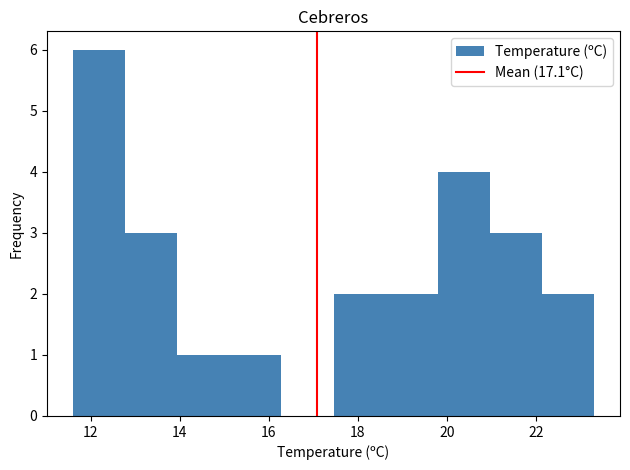

Reading left to right, list every bar in this chart as the range it spans on the x-axis followed by its height. Neither the bar edges nor the heights are printed on the chart, so give them approximately, as read against the axes.

11.6 to 12.8: 6
12.8 to 14.0: 3
14.0 to 15.2: 1
15.2 to 16.2: 1
16.2 to 17.4: 0
17.4 to 18.6: 2
18.6 to 19.8: 2
19.8 to 21.0: 4
21.0 to 22.2: 3
22.2 to 23.4: 2